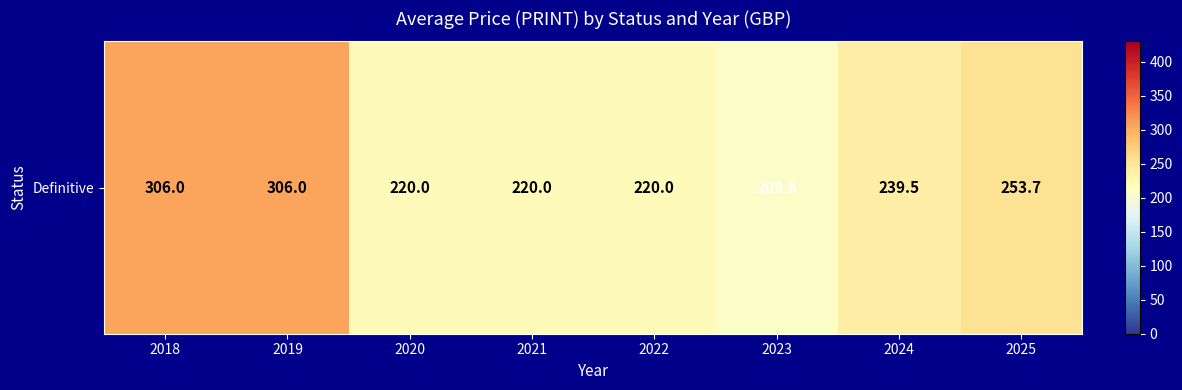

What is the change in value from 2019 to 2022?

-86.0